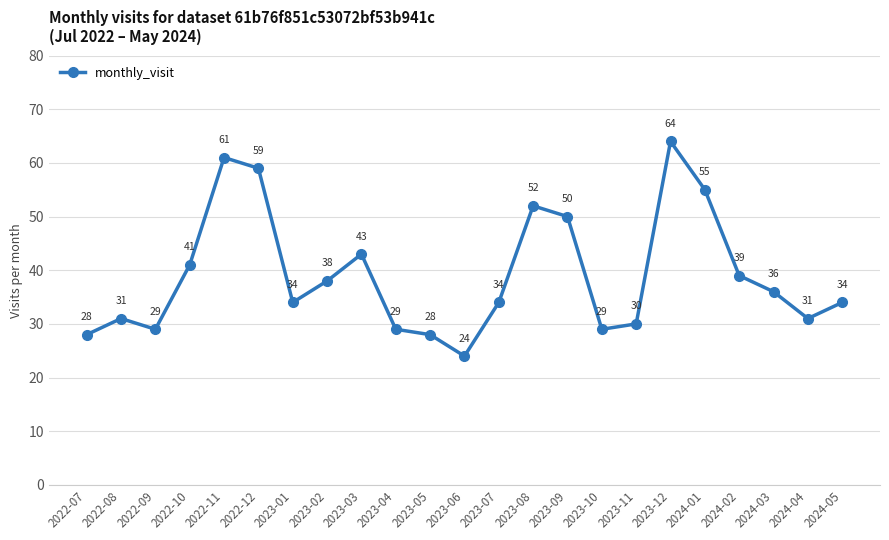

What is the sum of the values at 2023-08 and 2024-03?

88